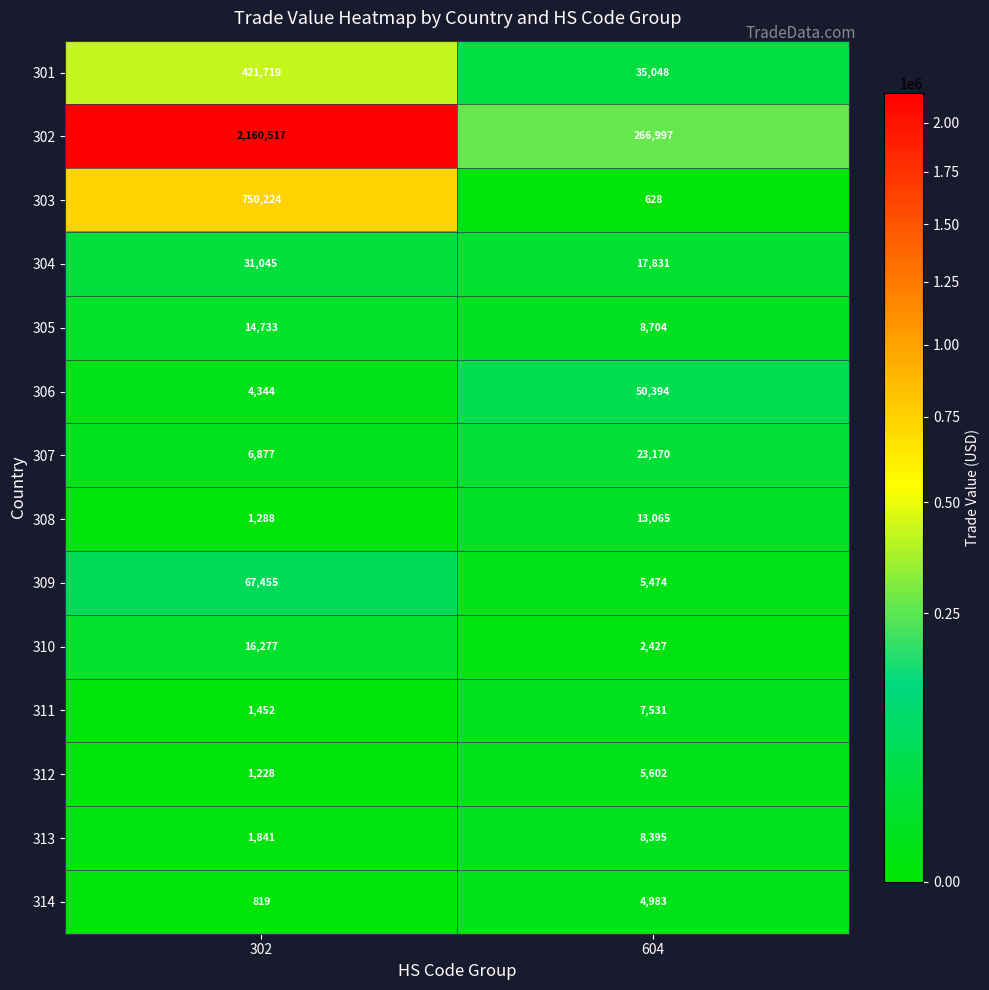

List the series in order of their peak value, highest first.

302, 303, 301, 309, 306, 304, 307, 310, 305, 308, 313, 311, 312, 314